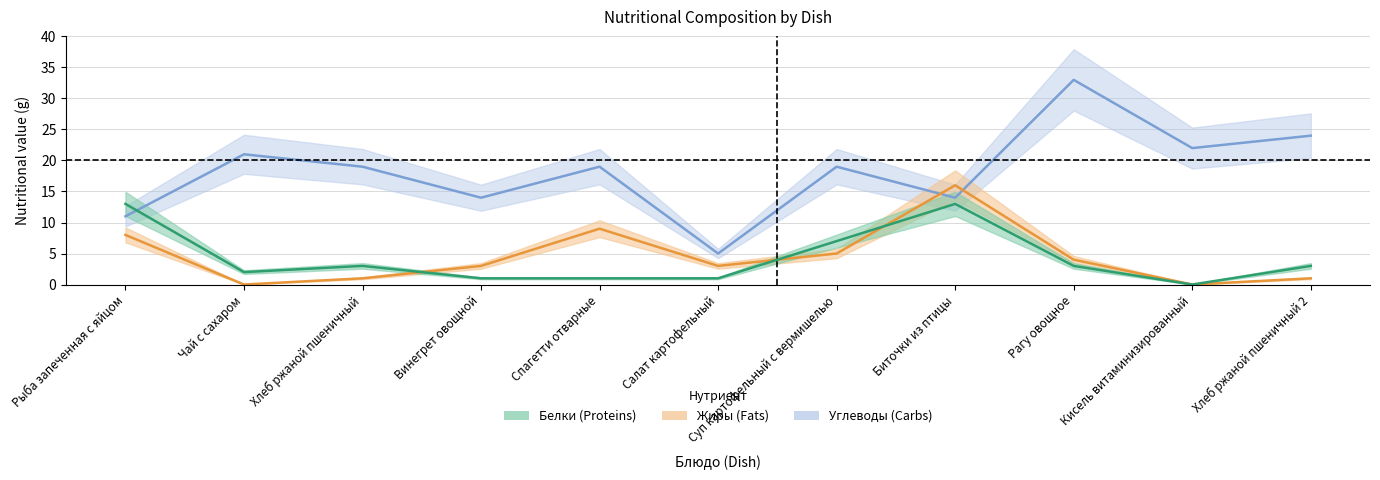

The value of Белки at Спагетти отварные is 0. True or false?

False